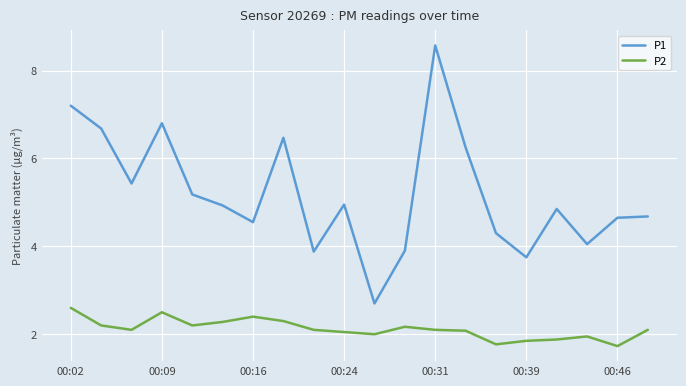

Which series has the largest total across all categories?

P1